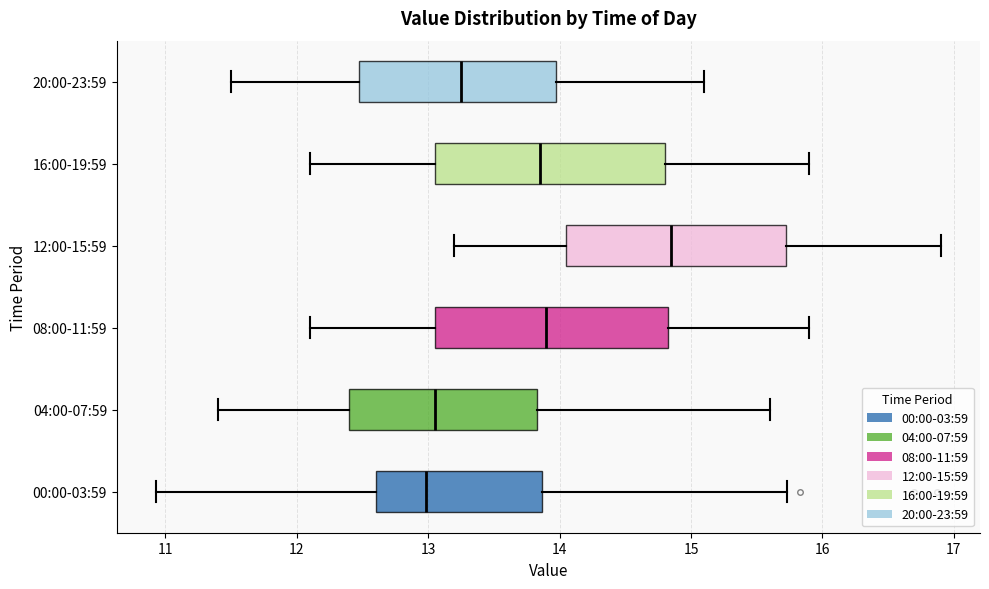

Reading bottom to top, transcribe this box plot: for each box, give where its median line is, the range the box spans, and where its two whiskers end, as read against the x-axis. The values are not printed on the chart, so give them approximately, as read against the axis.

00:00-03:59: median 13.0, box 12.6 to 13.9, whiskers 10.9 to 15.7
04:00-07:59: median 13.1, box 12.4 to 13.8, whiskers 11.4 to 15.6
08:00-11:59: median 13.9, box 13.1 to 14.8, whiskers 12.1 to 15.9
12:00-15:59: median 14.9, box 14.1 to 15.7, whiskers 13.2 to 16.9
16:00-19:59: median 13.9, box 13.1 to 14.8, whiskers 12.1 to 15.9
20:00-23:59: median 13.3, box 12.5 to 14.0, whiskers 11.5 to 15.1